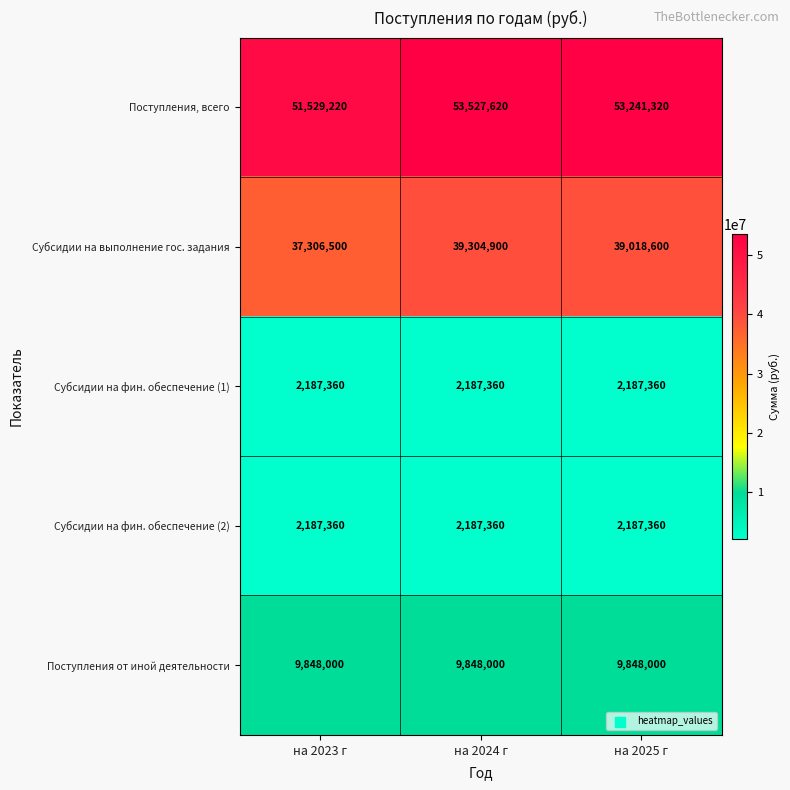

The Поступления от иной деятельности series shows 9848000 at на 2023 г. True or false?

True